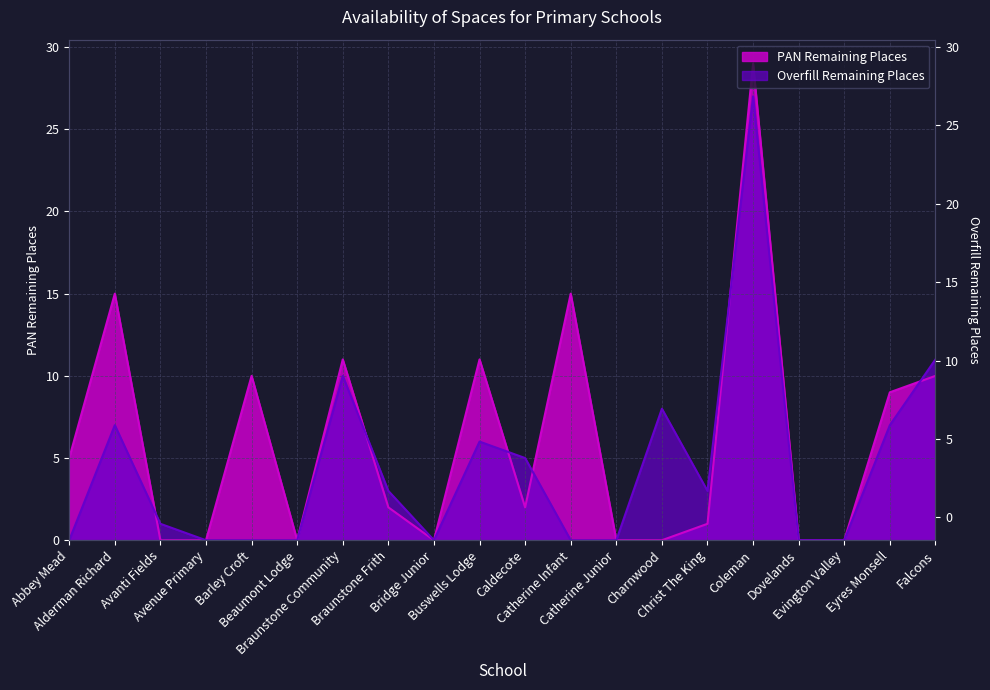

How many times do PAN Remaining Places and Overfill Remaining Places cross each other?

6